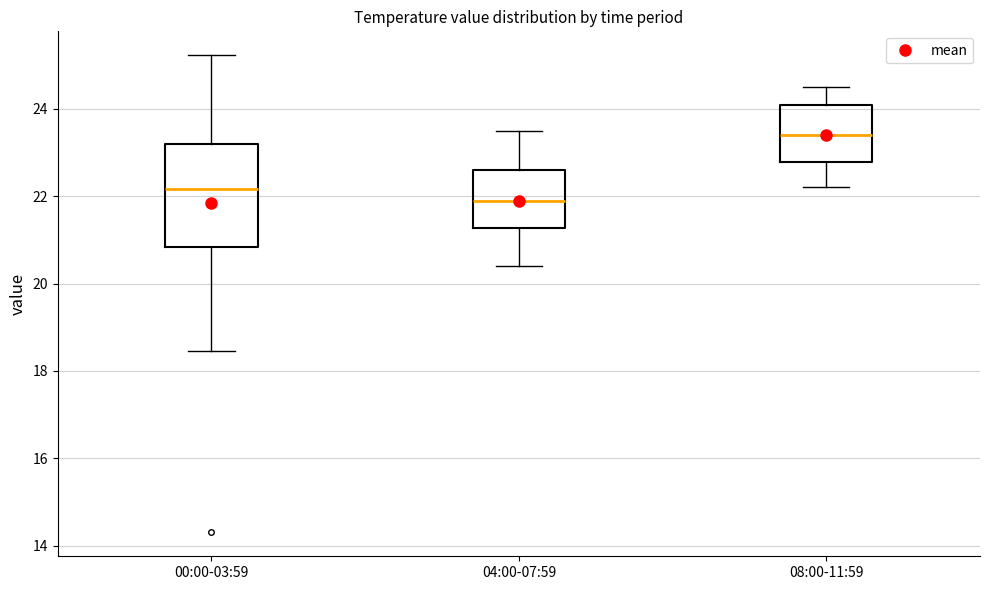

Where does the upper whisker of the box for 08:00-11:59 end on the y-axis? The values are not printed on the chart, so give them approximately, as read against the axis.

24.6